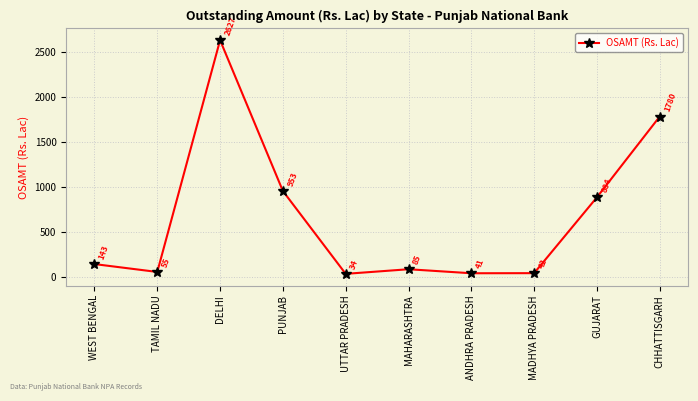

Between ANDHRA PRADESH and GUJARAT, which is larger?

GUJARAT